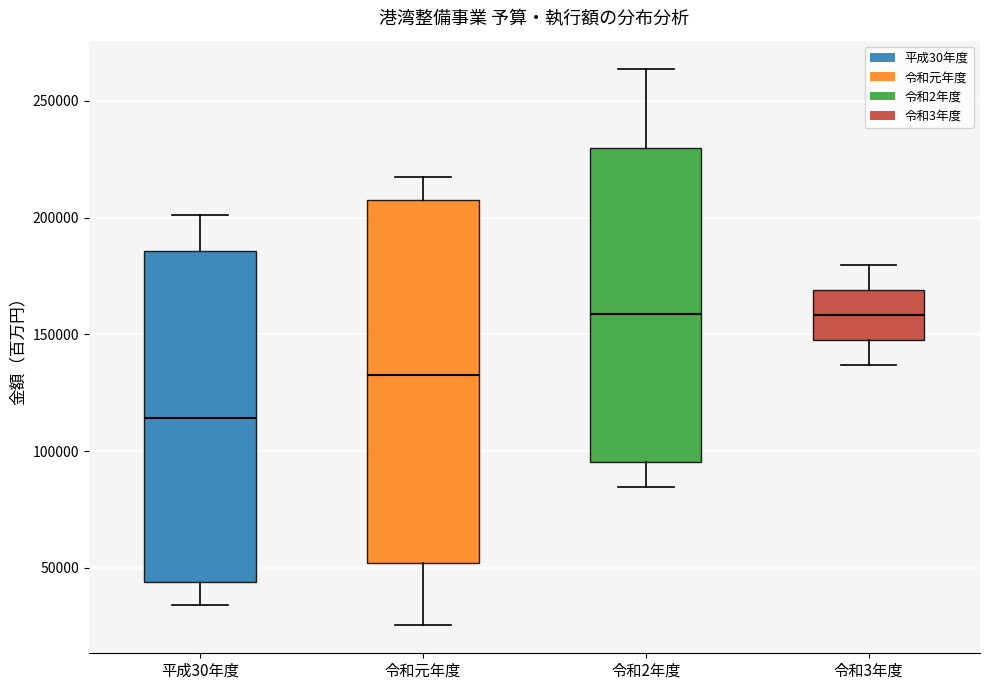

Where does the median line of the box for 令和3年度 sit on the y-axis? The values are not printed on the chart, so give them approximately, as read against the axis.

160000